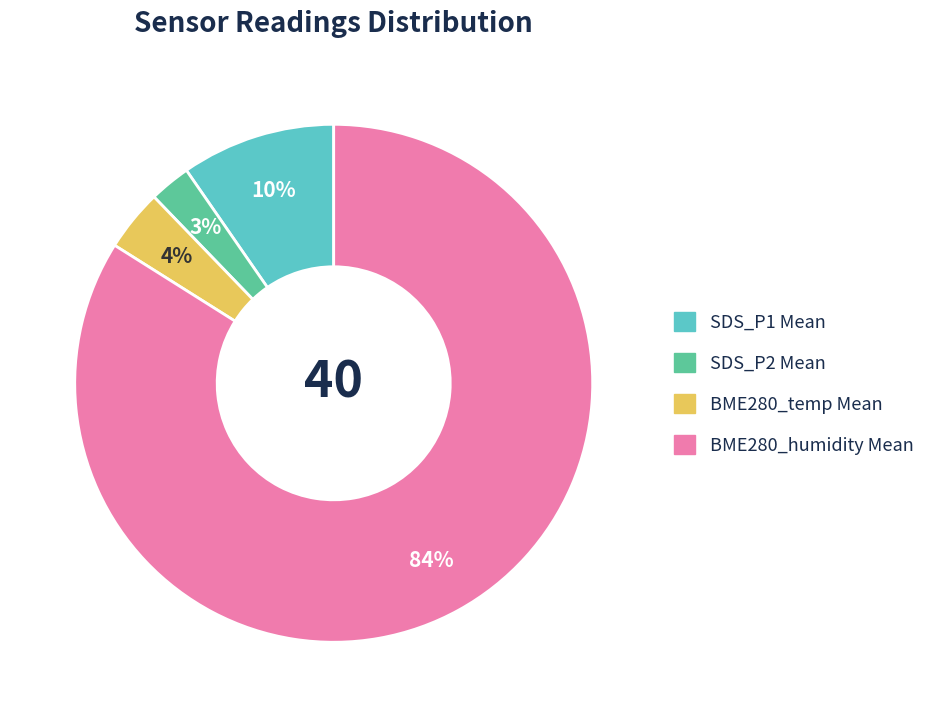

Is there any slice that represents more than half of the pie?

Yes